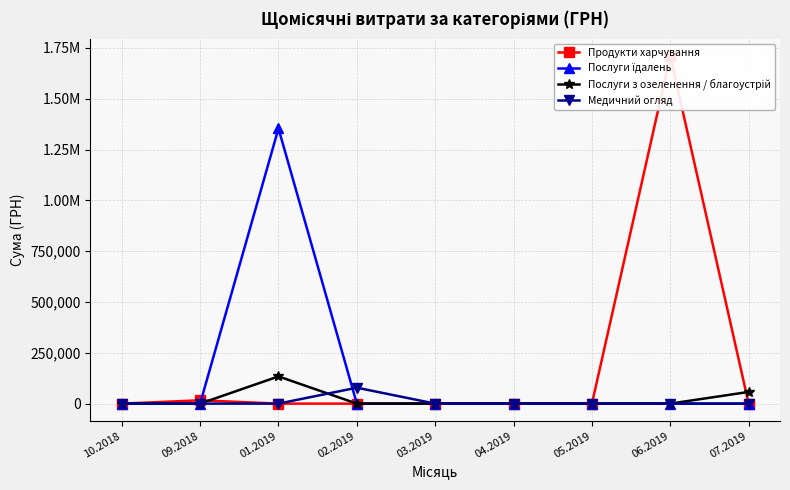

How many categories are shown in the chart?

9